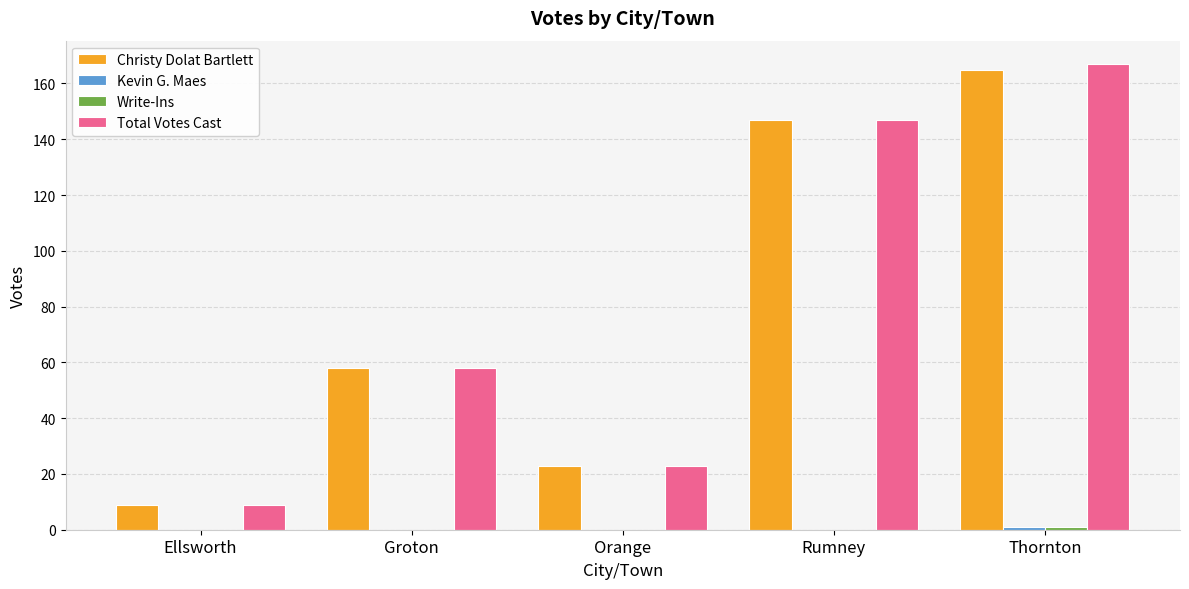

At which category is the sum across all series the highest?

Thornton